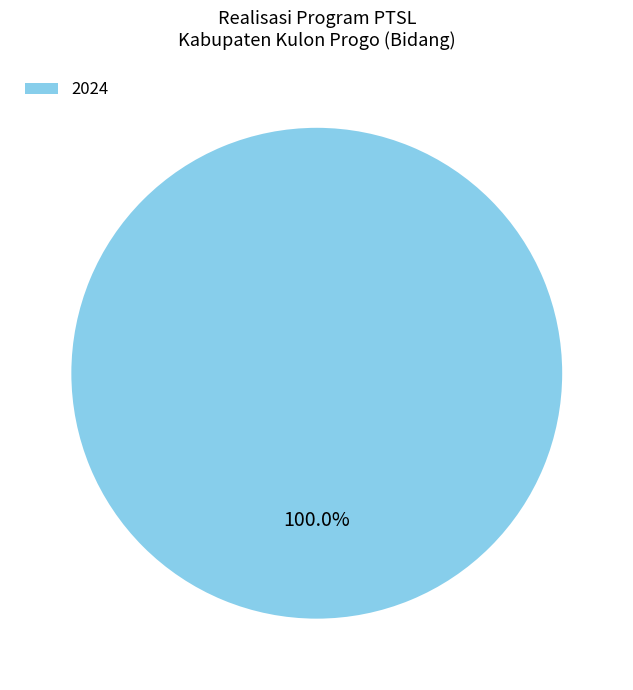

Is 2024 the majority of the pie?

Yes